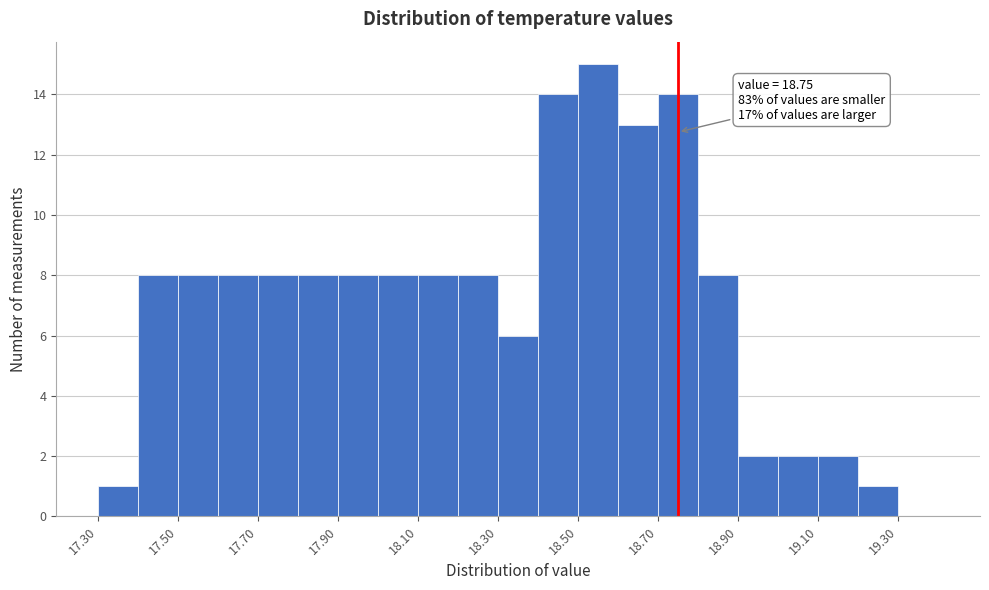

Which range on the x-axis has the tallest bar?

18.5 to 18.6